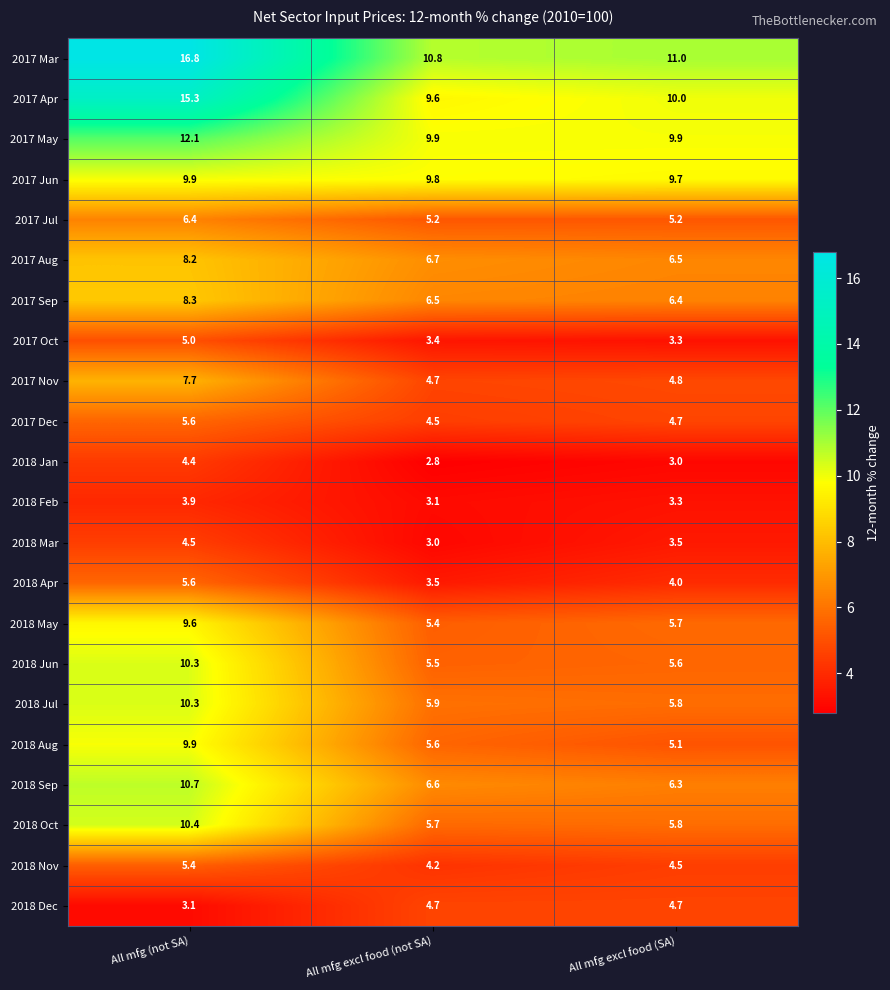

What value does the 2017 Jul series have at All mfg excl food (SA)?

5.2